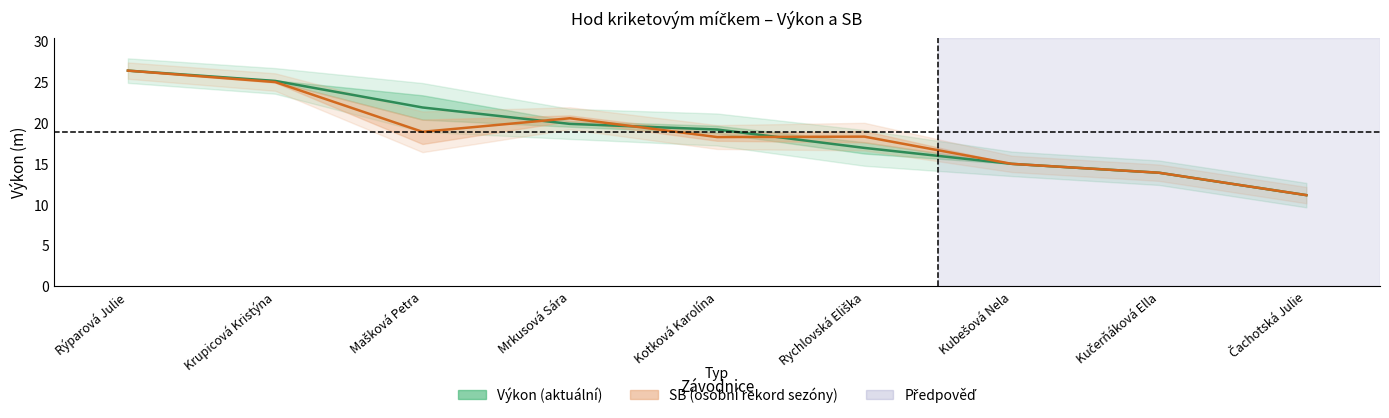

Rank the series at Mašková Petra from highest to lowest value.

Výkon, SB